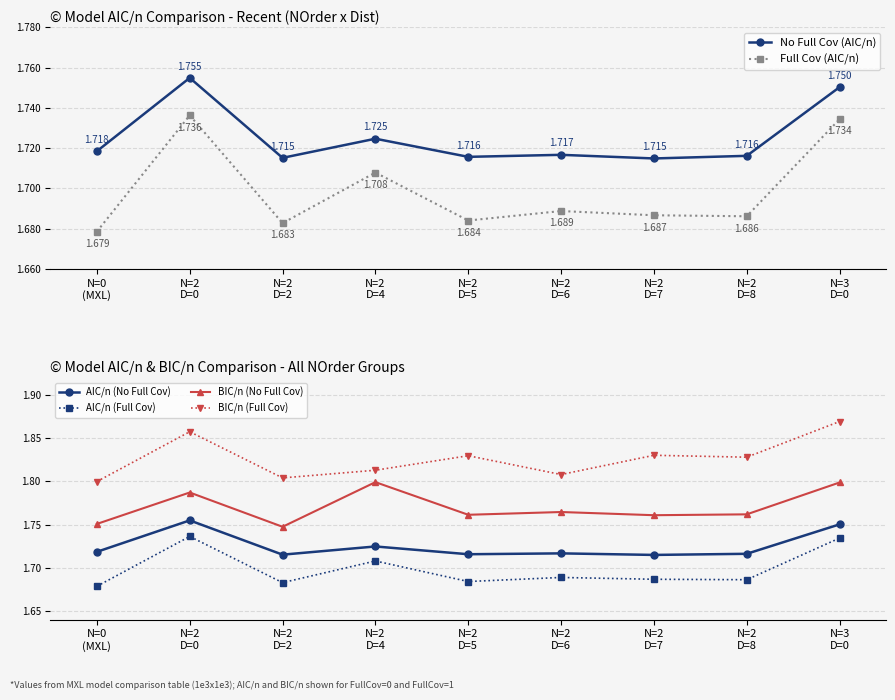

How many lines are shown in the chart?

6